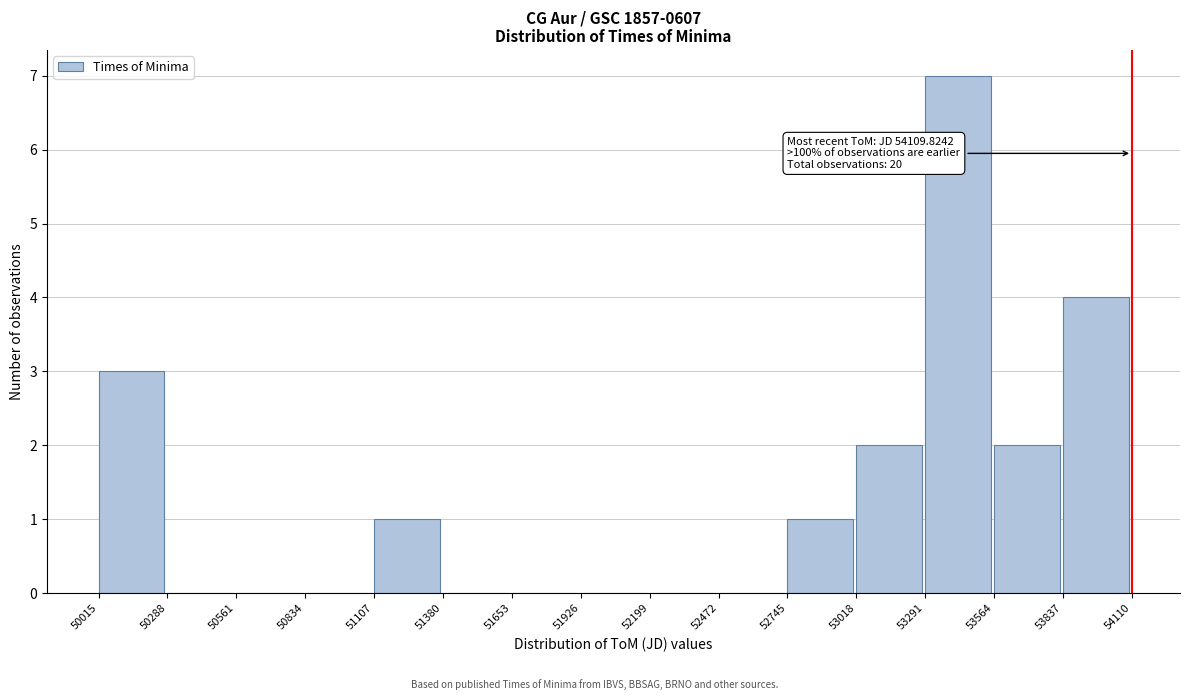

Which range on the x-axis has the tallest bar?

53291 to 53564